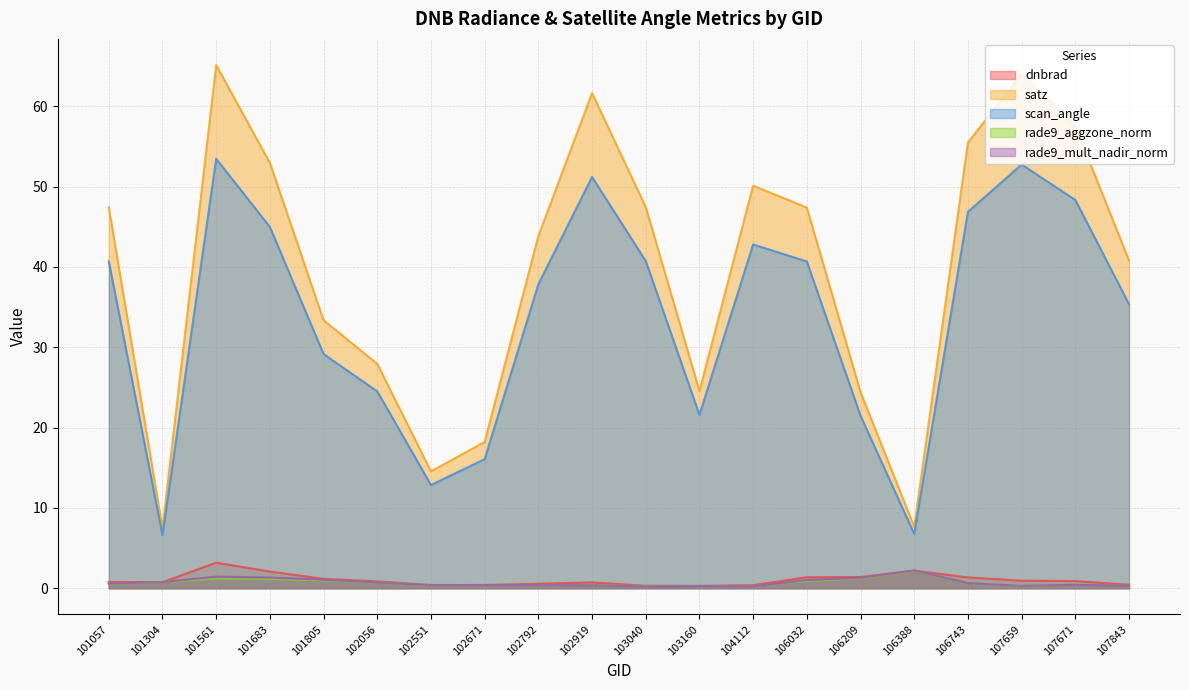

True or false: dnbrad and satz intersect in this chart.

False